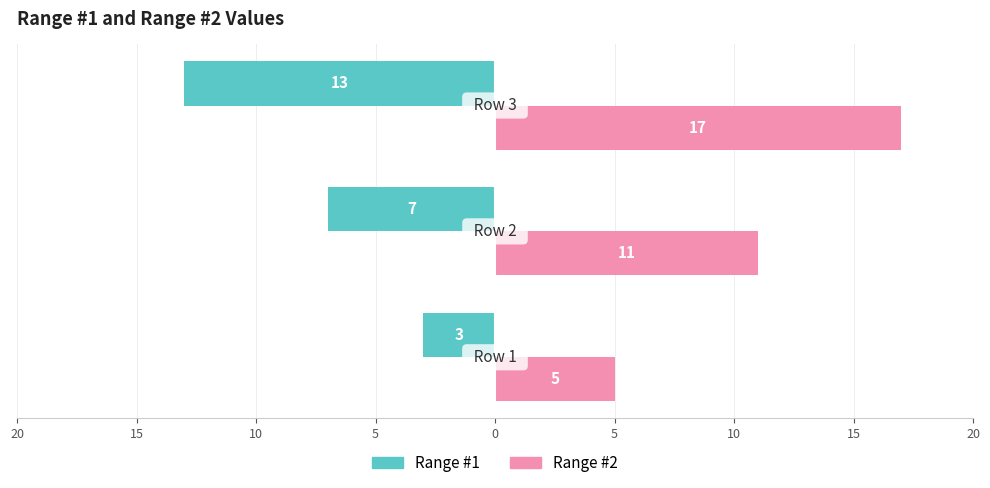

What are all the series names shown in the legend?

Range #1, Range #2